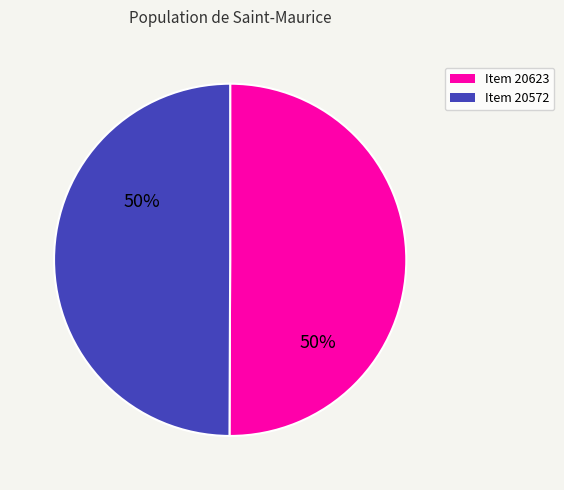

Do Item 20572 and Item 20623 together represent more than half of the pie?

Yes